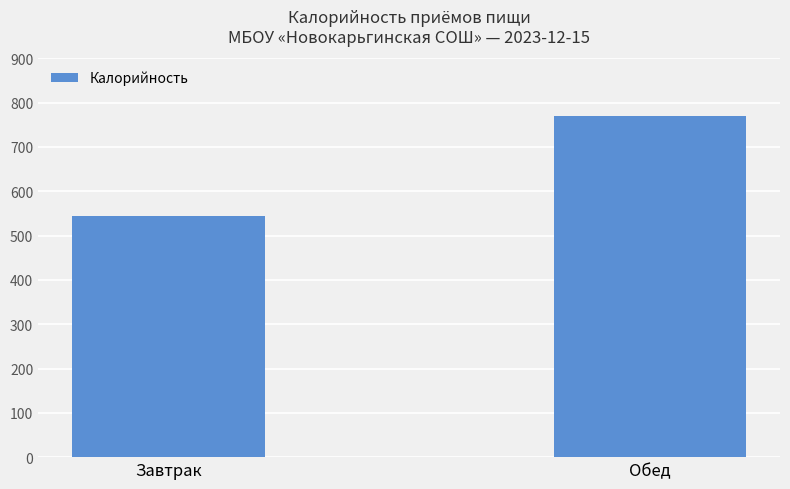

What is the smallest value displayed?

545